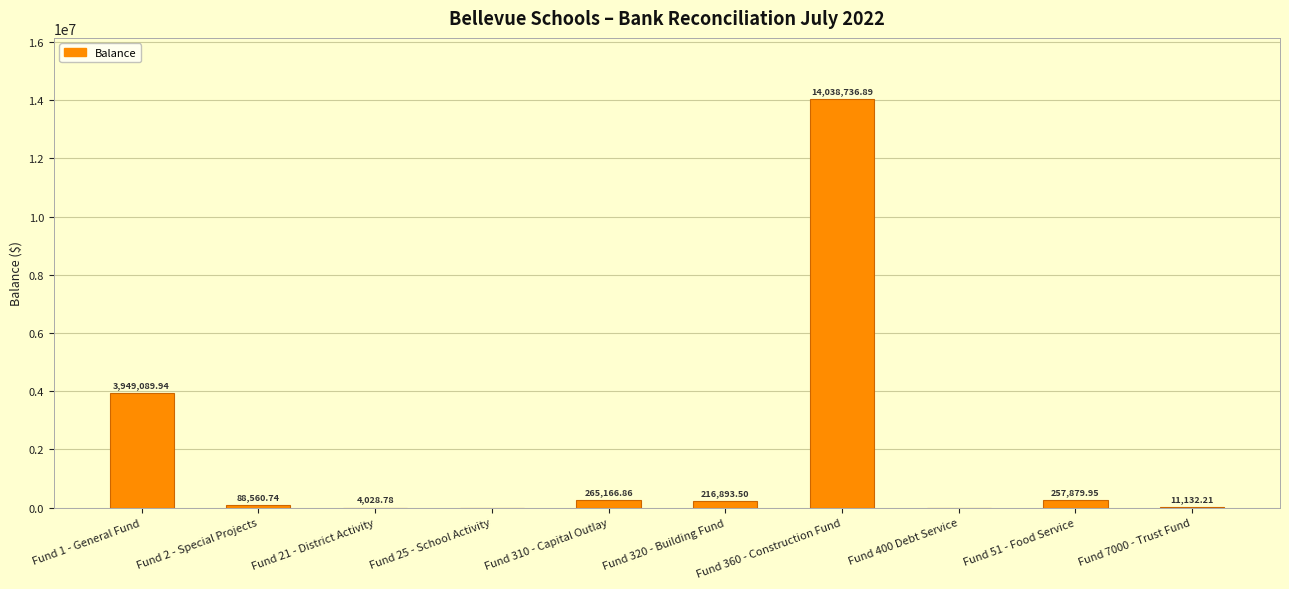

Are the bars horizontal?

No